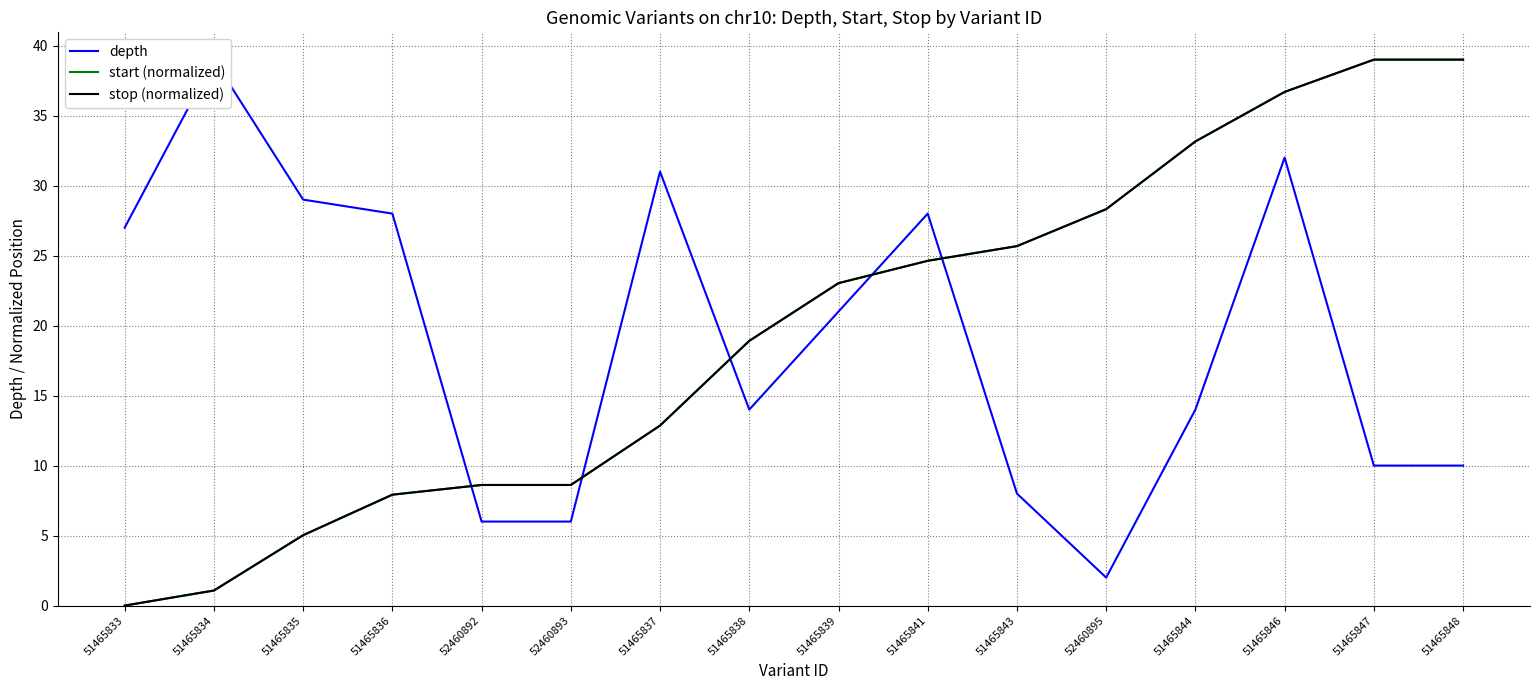

Between 51465833 and 51465841, which series saw the biggest shift?

start (normalized)